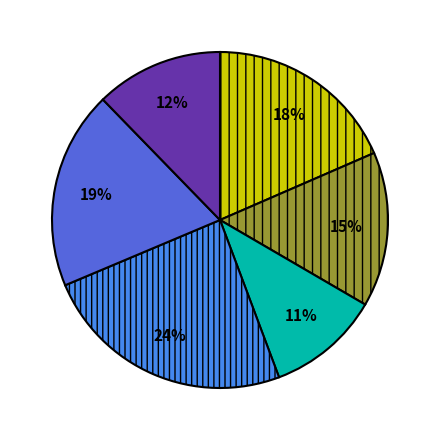

To the nearest percent, what is the average slice percentage?

17%